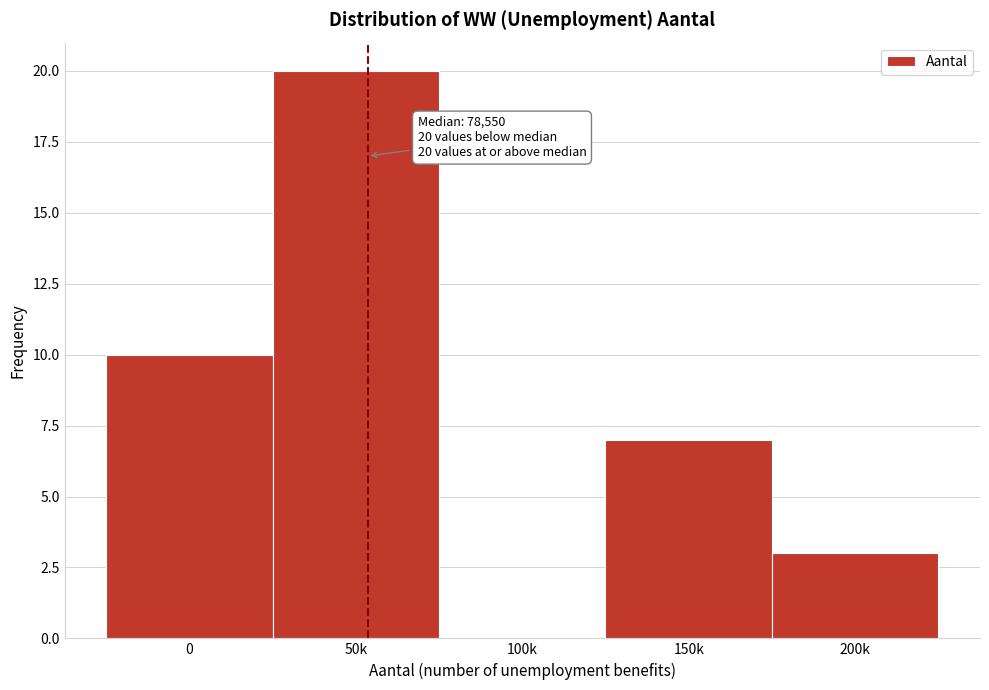

Reading left to right, transcribe all the data shown in this chart.

0=10	50k=20	100k=0	150k=7	200k=3